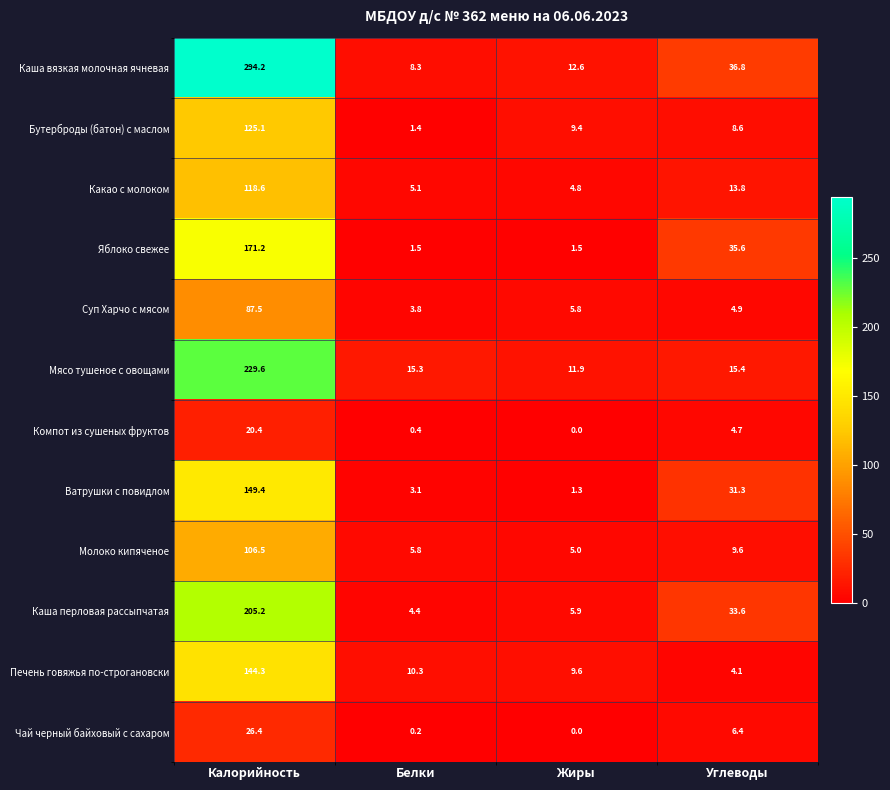

Is it true that Каша перловая рассыпчатая equals 52.9 at Углеводы?

False